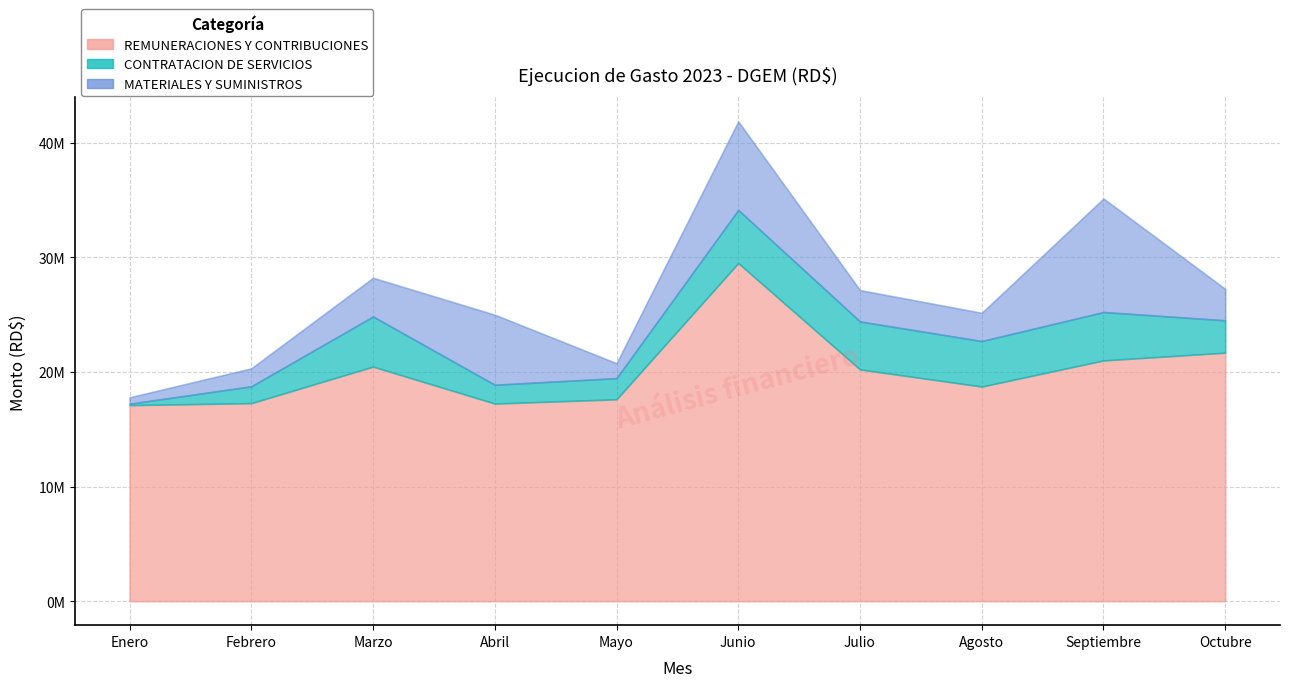

True or false: CONTRATACION DE SERVICIOS and MATERIALES Y SUMINISTROS intersect in this chart.

True